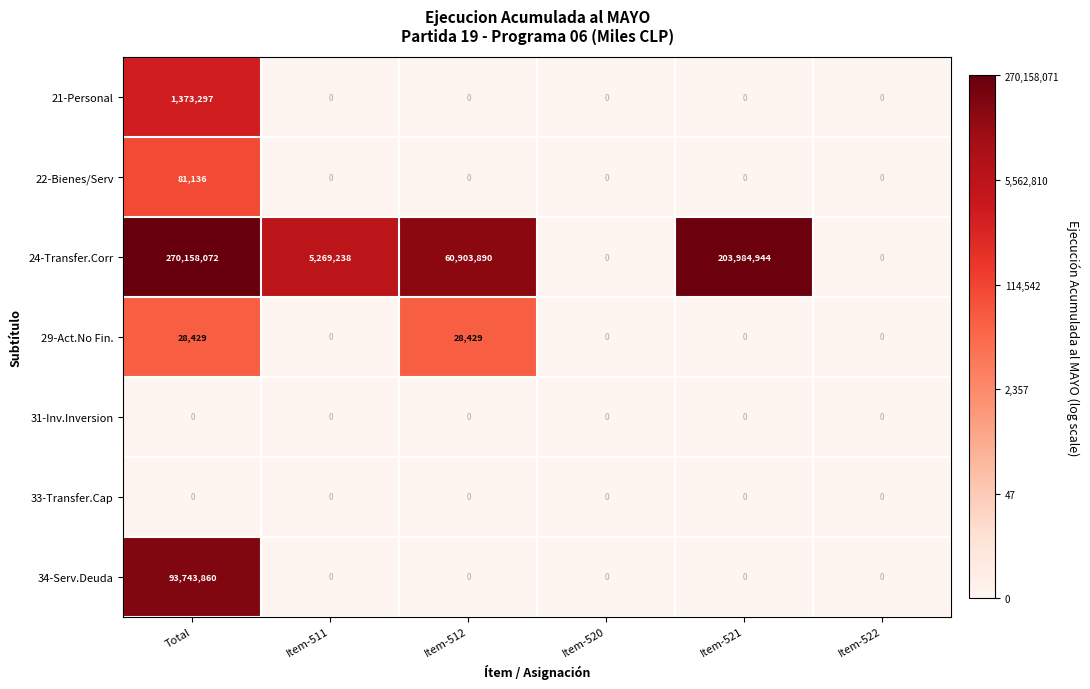

Which series has the widest spread of values?

24-Transfer.Corr